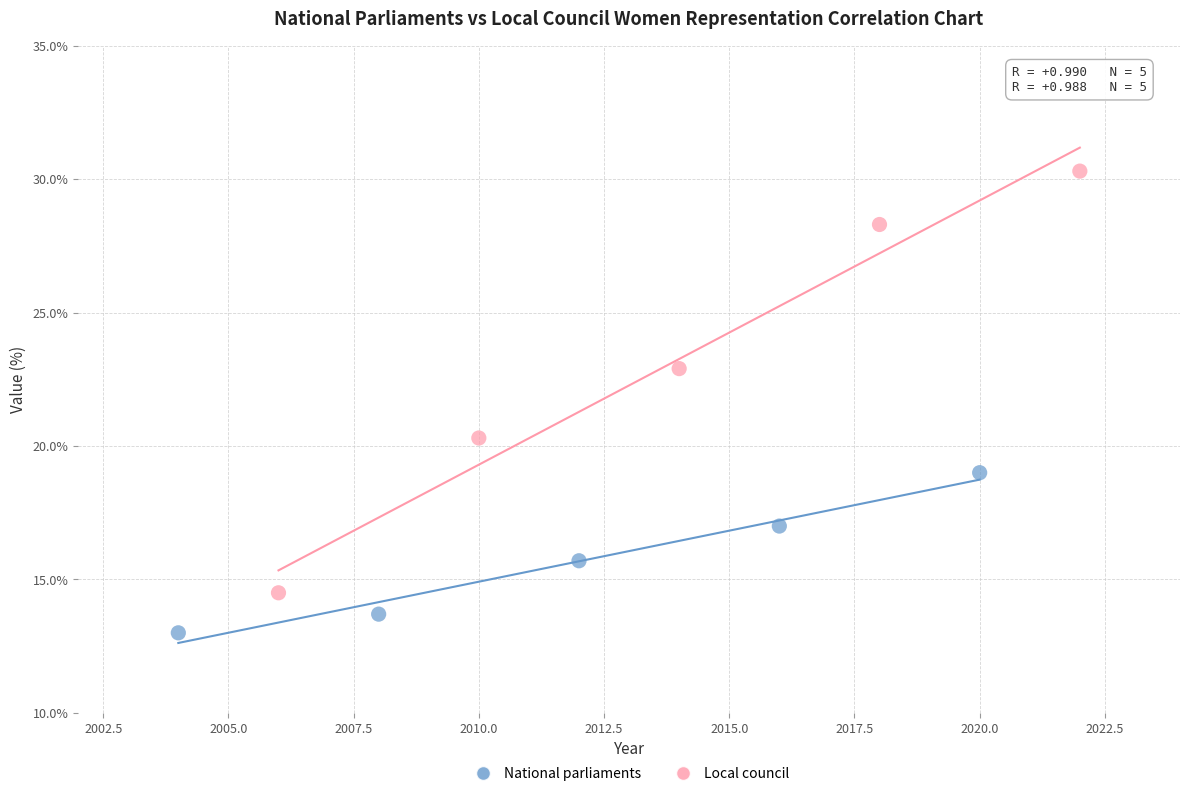

Which series has the largest Y range (max minus min)?

Local council